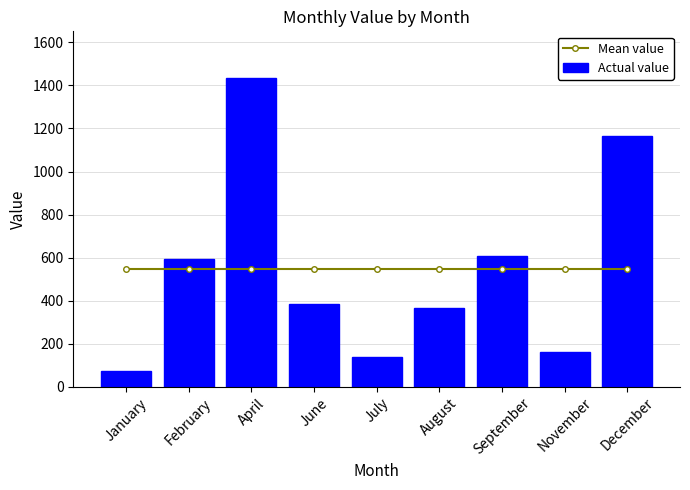

Is it true that Actual value equals 507.7 at August?

False